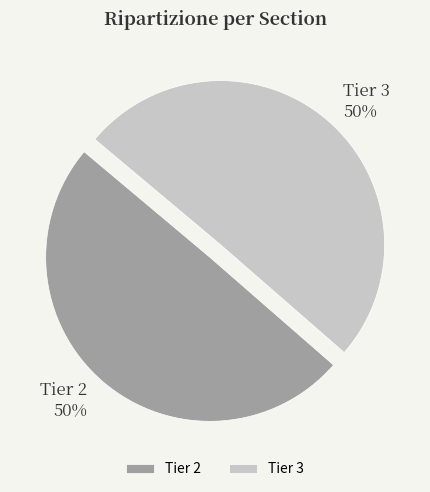

True or false: Tier 3 accounts for 50% of the total.

True